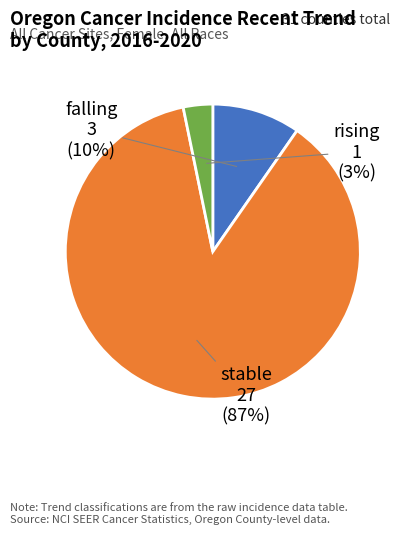

Which category has the smallest portion of the pie?

rising